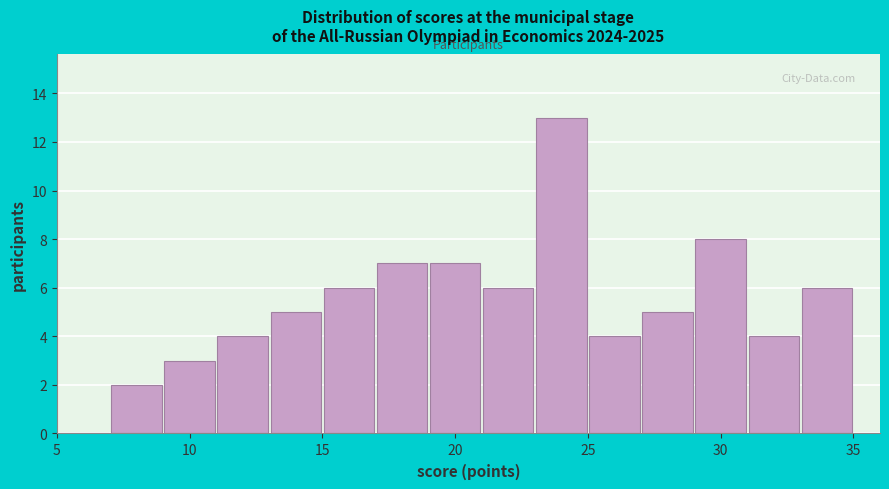

Reading left to right, transcribe this chart: for each bar, give the range it covers on the x-axis and its height. The values are not printed on the chart, so give them approximately, as read against the axis.

5 to 7: 0
7 to 9: 2
9 to 11: 3
11 to 13: 4
13 to 15: 5
15 to 17: 6
17 to 19: 7
19 to 21: 7
21 to 23: 6
23 to 25: 13
25 to 27: 4
27 to 29: 5
29 to 31: 8
31 to 33: 4
33 to 35: 6